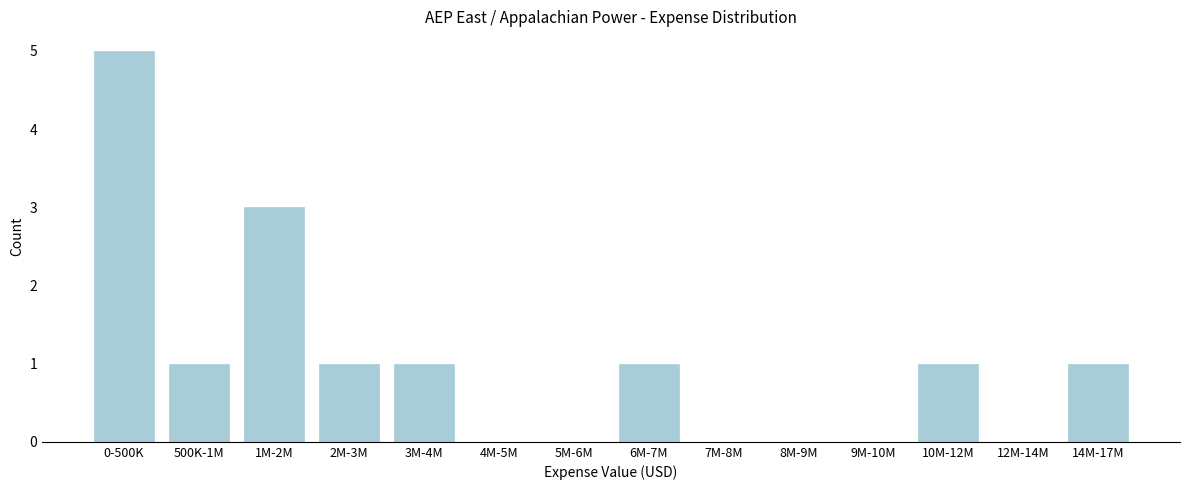

Reading right to left, transcribe all the data shown in this chart.

14M-17M=1	12M-14M=0	10M-12M=1	9M-10M=0	8M-9M=0	7M-8M=0	6M-7M=1	5M-6M=0	4M-5M=0	3M-4M=1	2M-3M=1	1M-2M=3	500K-1M=1	0-500K=5